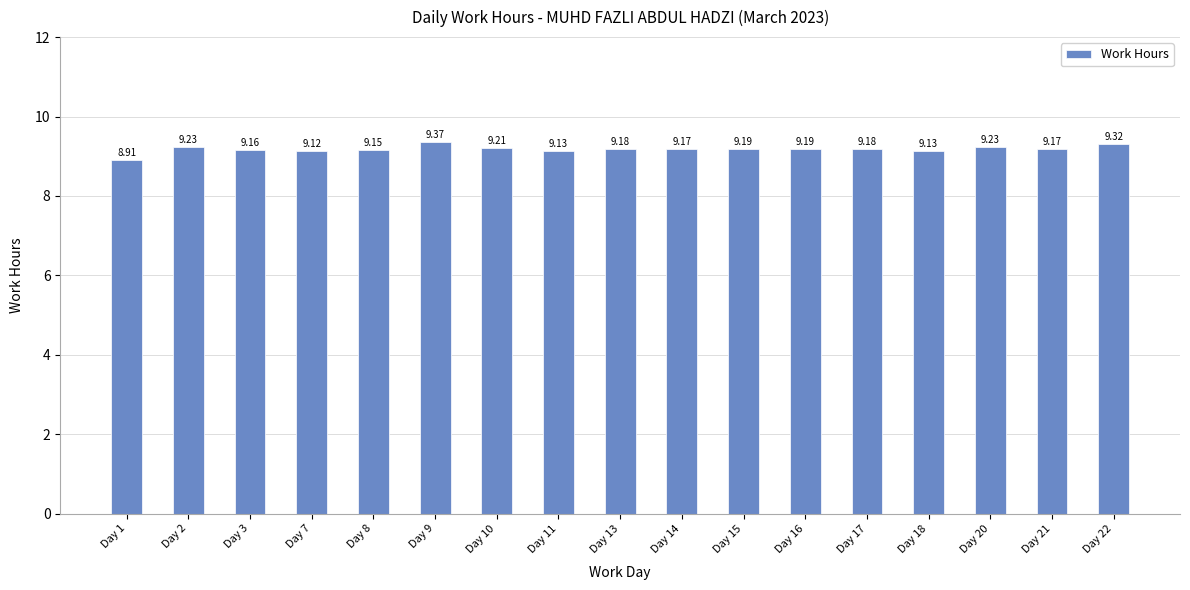

What is the difference between the second highest and minimum values?

0.4